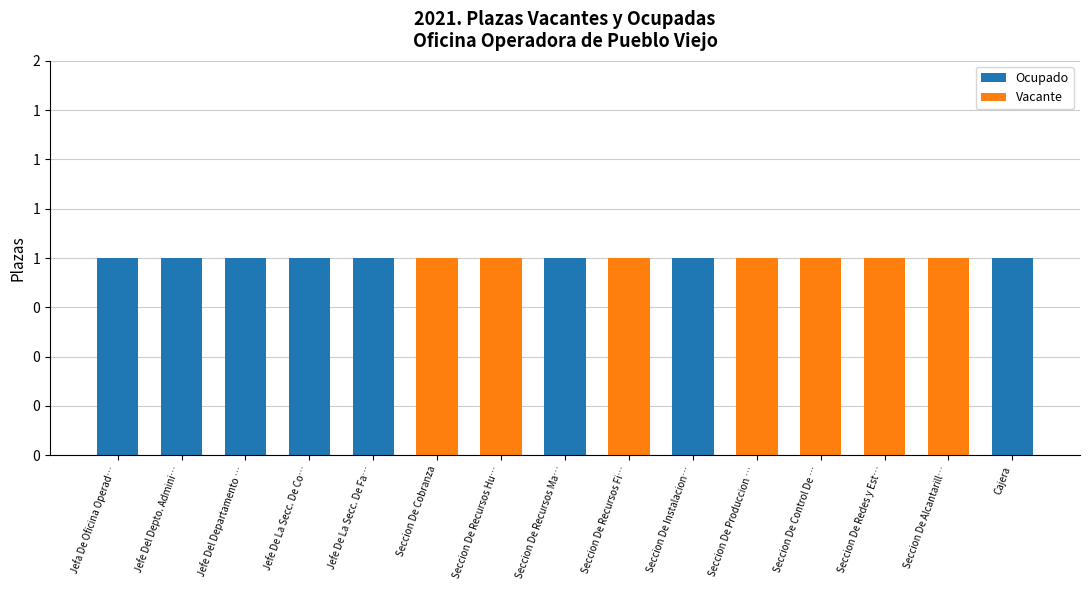

What position from the right is Jefe Del Depto. Admini…?

14